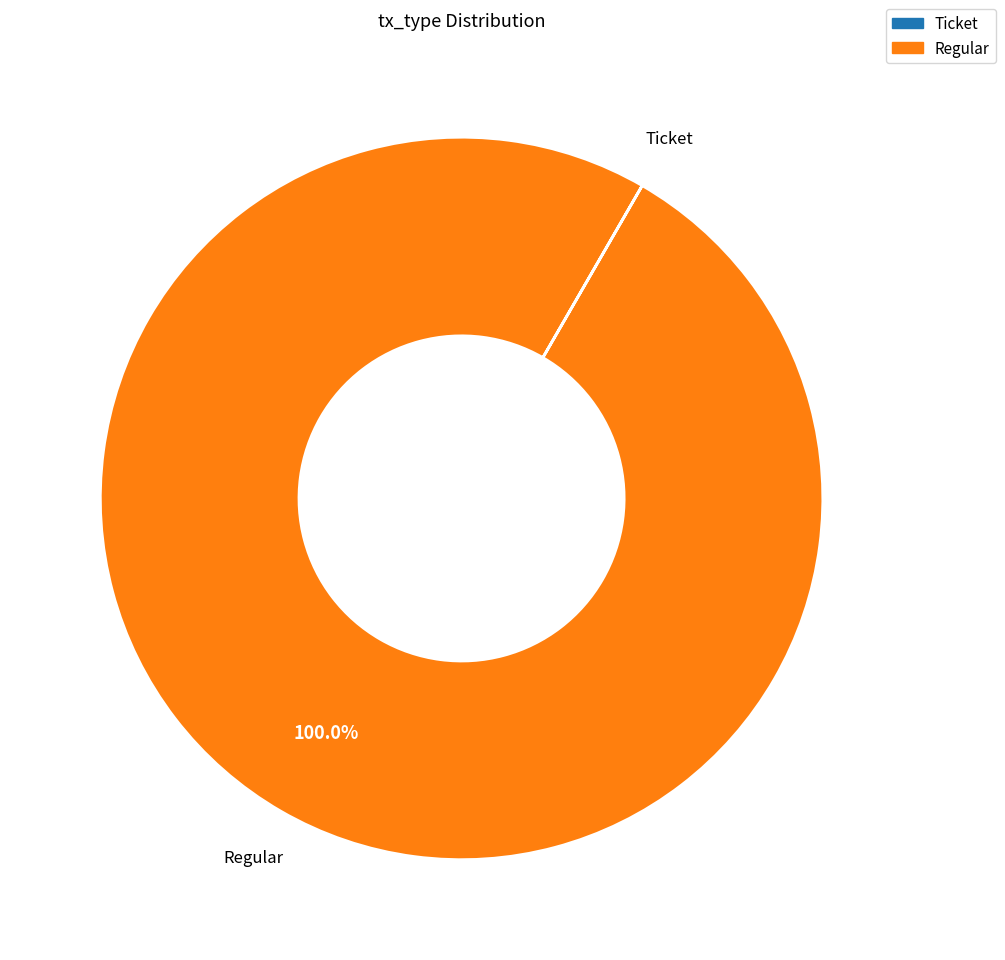

Which category has the biggest portion of the pie?

Regular